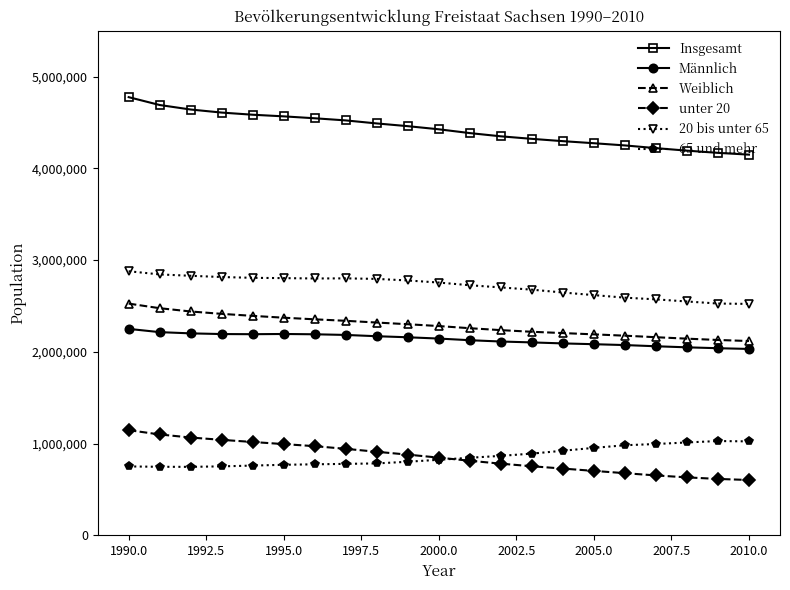

What is the value of the unter 20 point at the 19th from the left?

631729